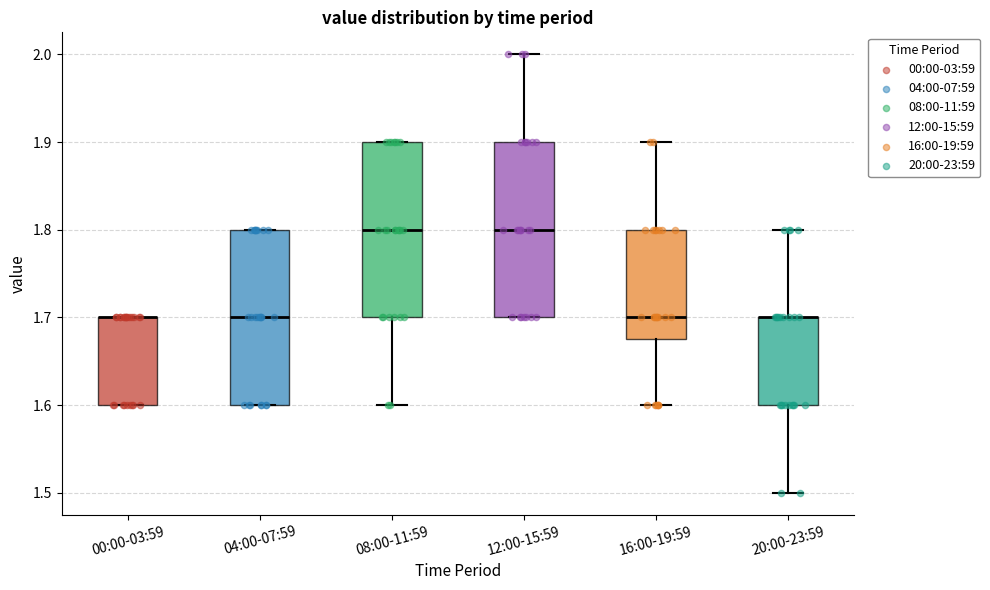

Reading left to right, transcribe this box plot: for each box, give where its median line is, the range the box spans, and where its two whiskers end, as read against the y-axis. The values are not printed on the chart, so give them approximately, as read against the axis.

00:00-03:59: median 1.70 (drawn on the box's upper edge), box 1.60 to 1.70, whiskers 1.60 to 1.70
04:00-07:59: median 1.70, box 1.60 to 1.80, whiskers 1.60 to 1.80
08:00-11:59: median 1.80, box 1.70 to 1.90, whiskers 1.60 to 1.90
12:00-15:59: median 1.80, box 1.70 to 1.90, whiskers 1.70 to 2.00
16:00-19:59: median 1.70, box 1.68 to 1.80, whiskers 1.60 to 1.90
20:00-23:59: median 1.70 (drawn on the box's upper edge), box 1.60 to 1.70, whiskers 1.50 to 1.80